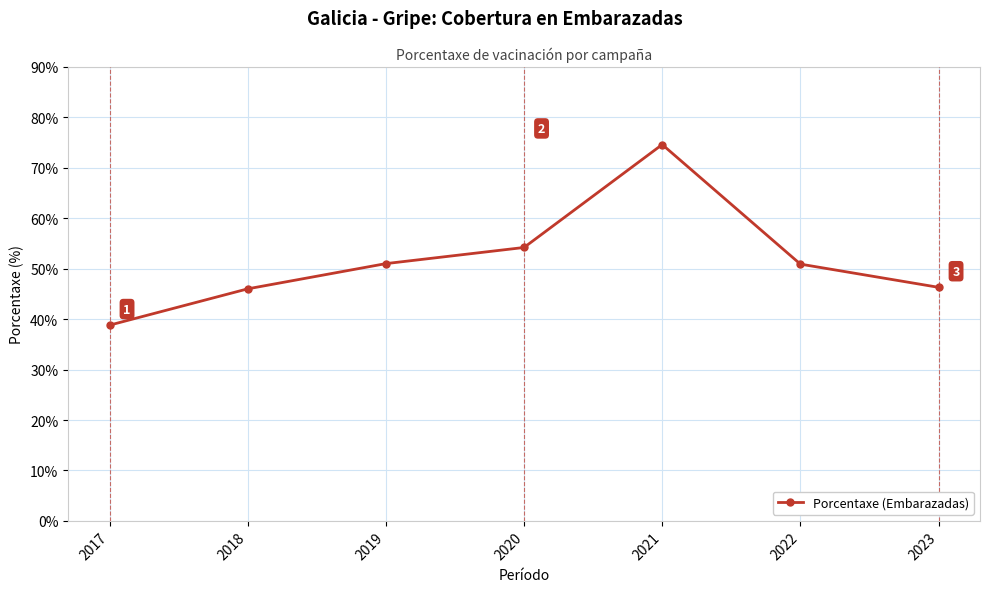

What is the greatest value displayed?

74.6